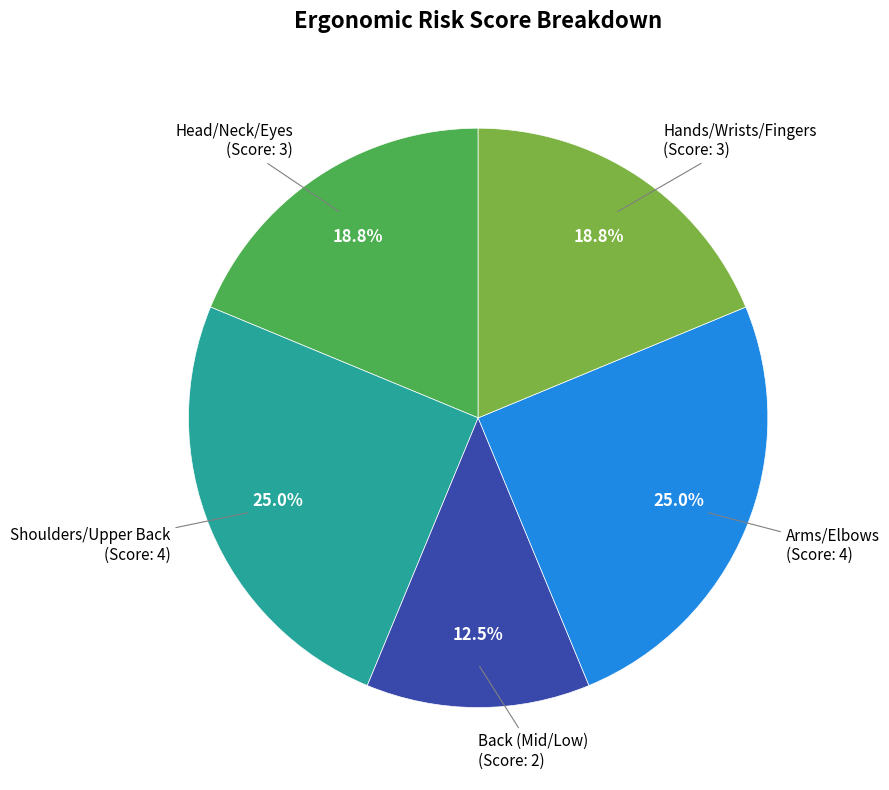

To the nearest percent, what is the average slice percentage?

20%